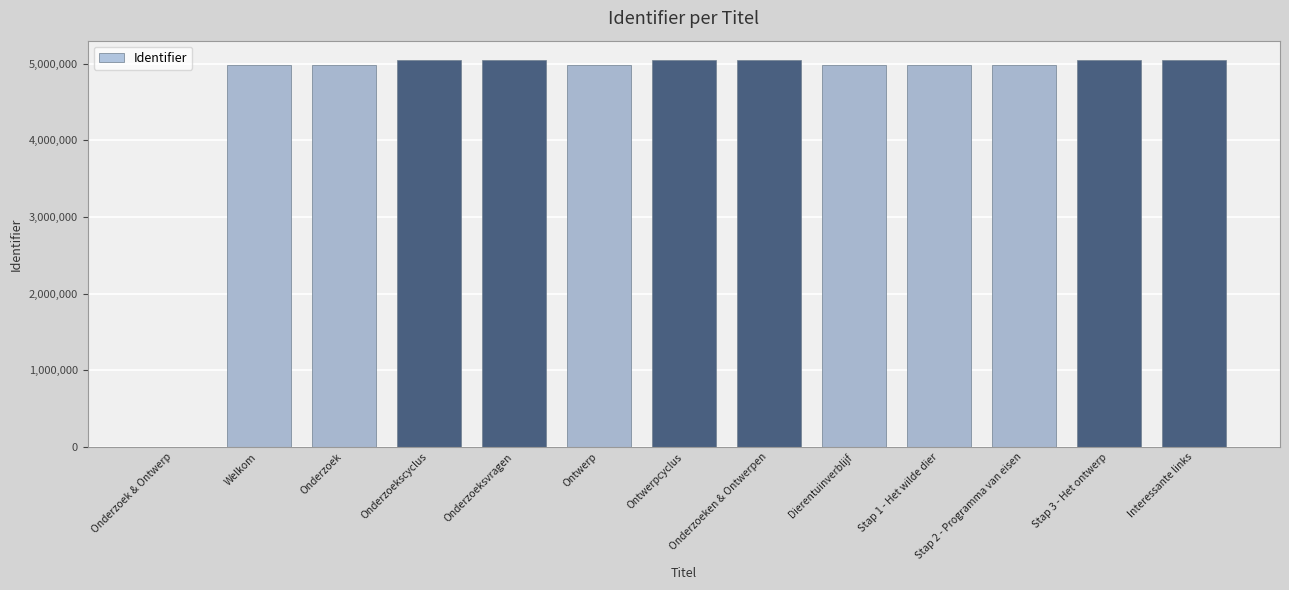

What is the change in value from Onderzoek to Onderzoekscyclus?

+67622